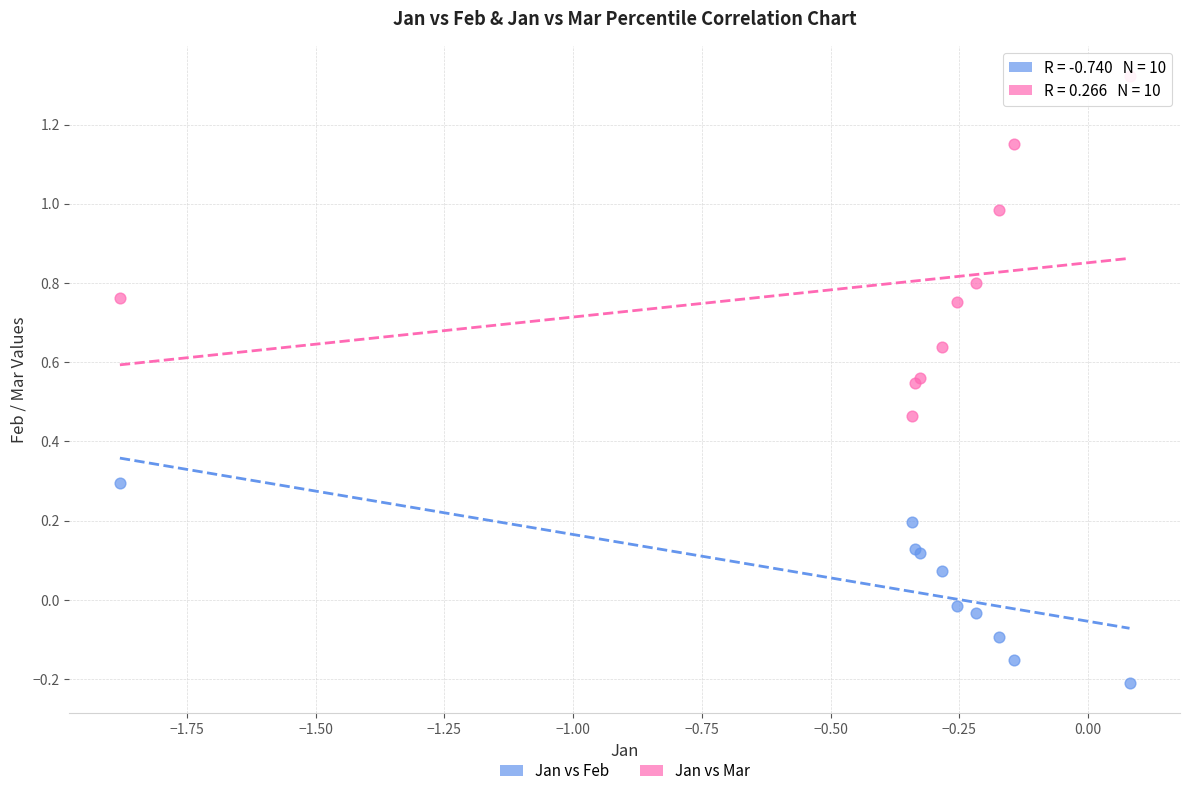

Which series reaches the maximum Y coordinate?

Jan vs Mar